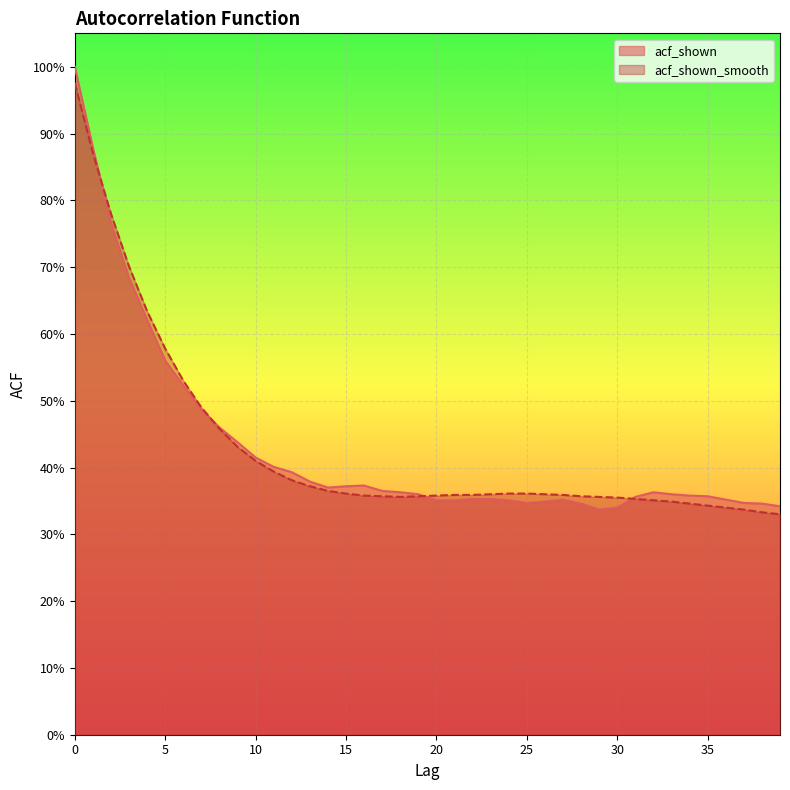

Where do acf_shown and acf_shown_smooth first cross each other?

1 and 2